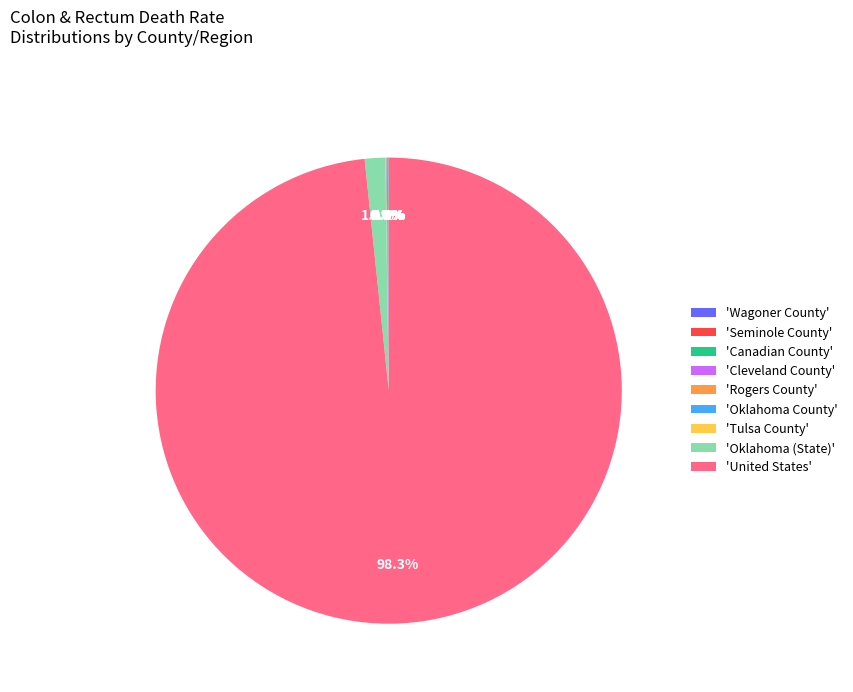

Does any single category account for the majority?

Yes